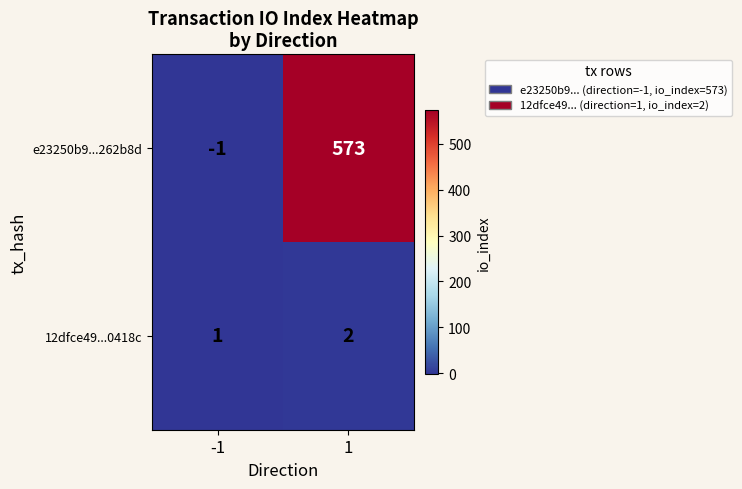

What is the difference between the maximum and minimum values in the e23250b9...262b8d series?

574